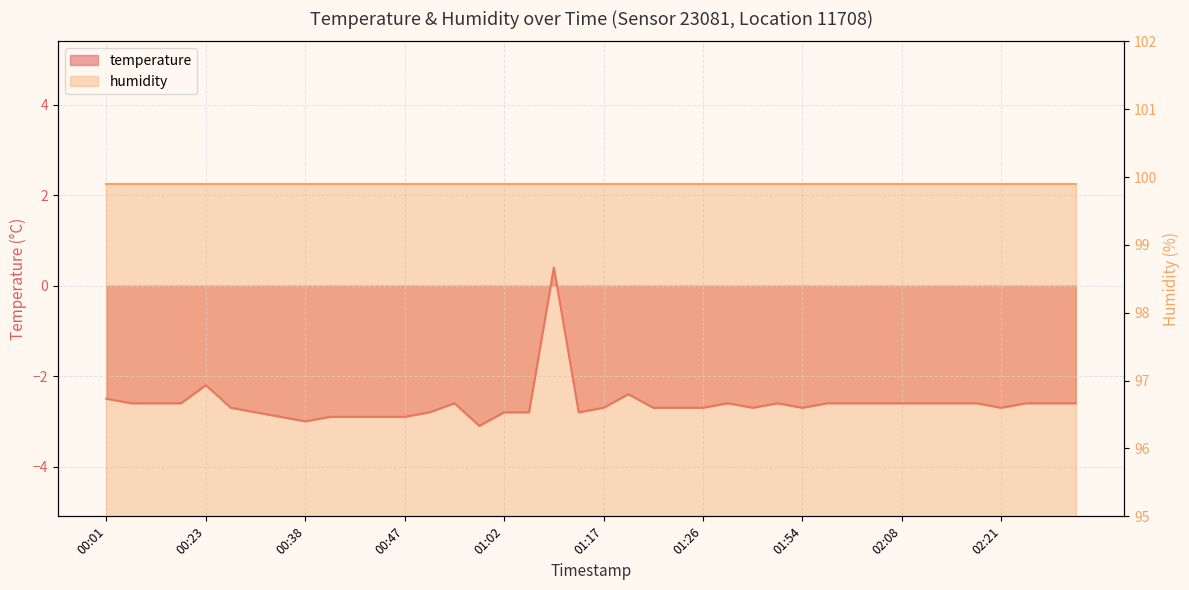

How many values exceed -2?

1